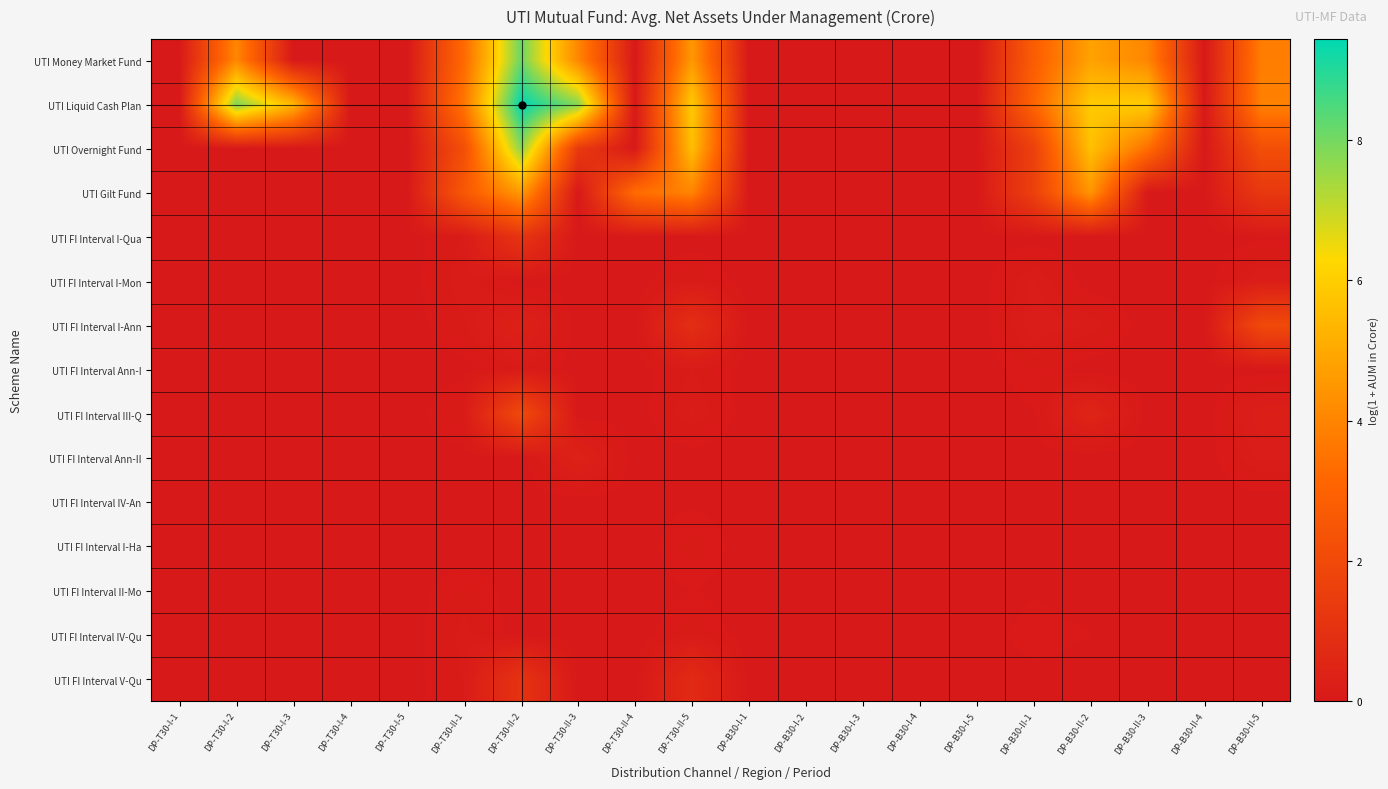

Count the number of categories in the chart.

20